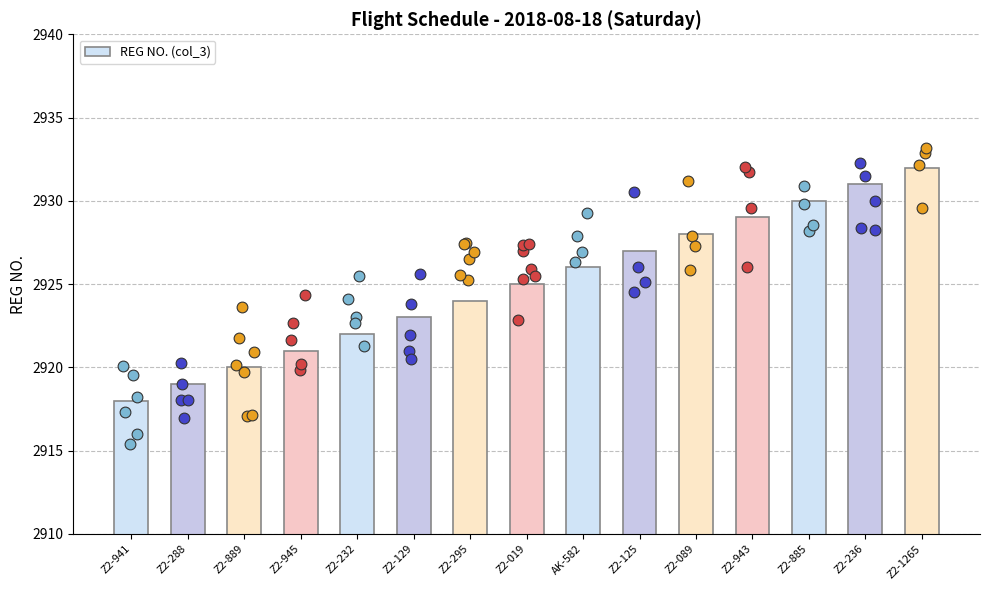

Approximately how many times larger is the value at Z2-125 compared to Z2-943?

1.0